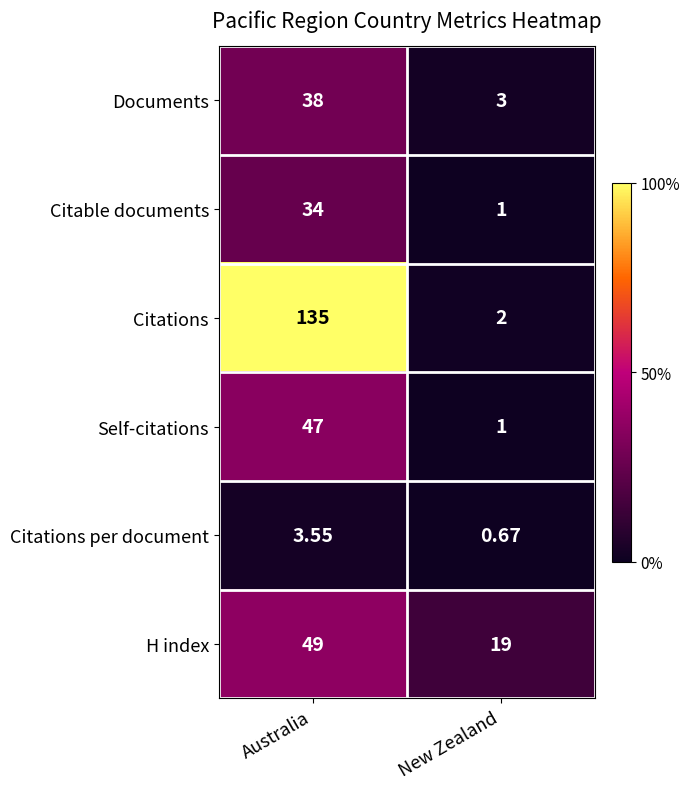

Rank the categories by Citations per document value from lowest to highest.

New Zealand, Australia